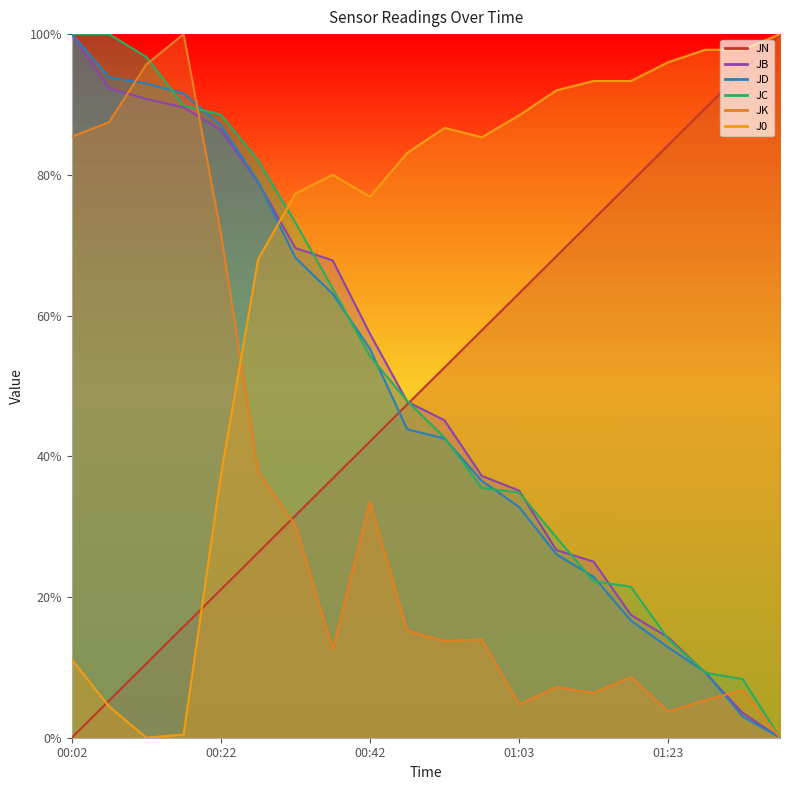

What are all the series names shown in the legend?

JN, JB, JD, JC, JK, J0